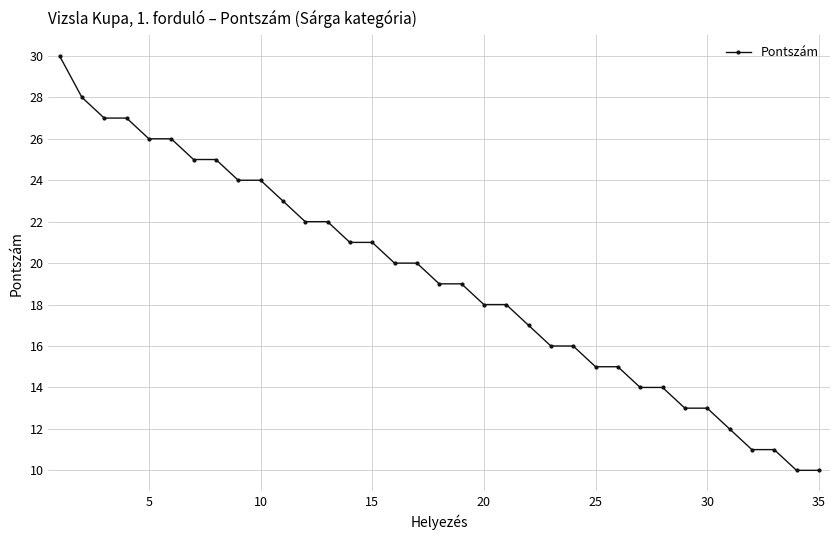

What is the average value?

19